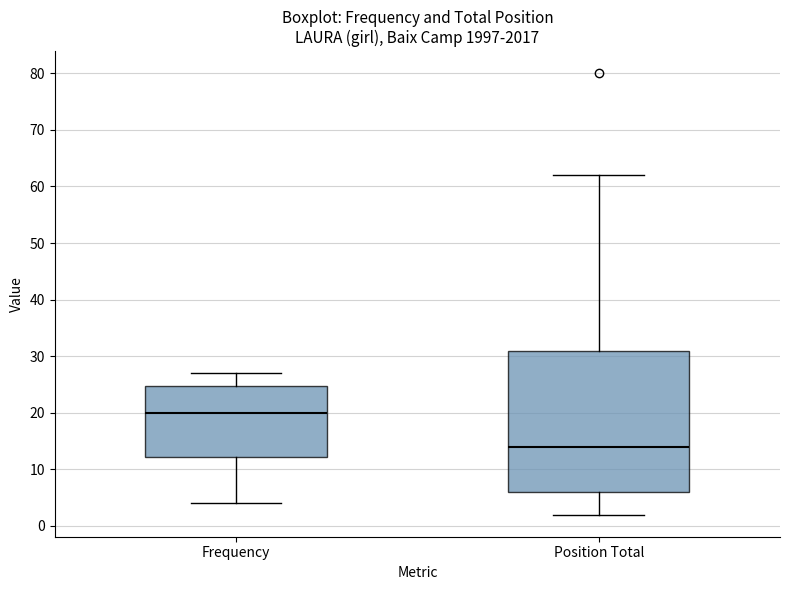

Reading left to right, read every box against the y-axis: the position of its median line, the range the box covers, and the ends of its whiskers. The values are not printed on the chart, so give them approximately, as read against the axis.

Frequency: median 20, box 12 to 25, whiskers 4 to 27
Position Total: median 14, box 6 to 31, whiskers 2 to 62